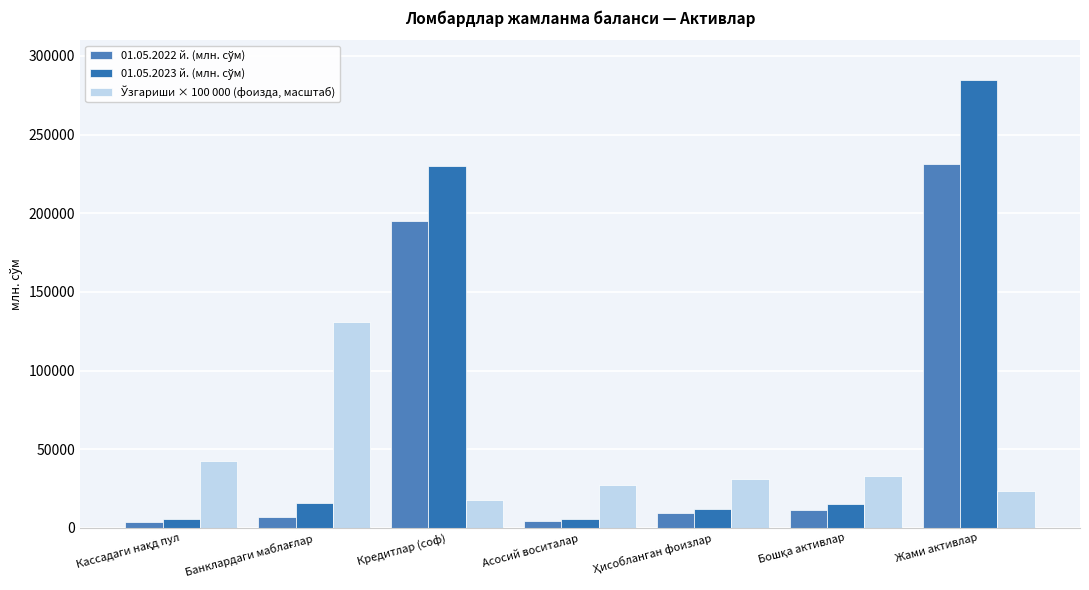

At which category is the sum across all series the highest?

Жами активлар